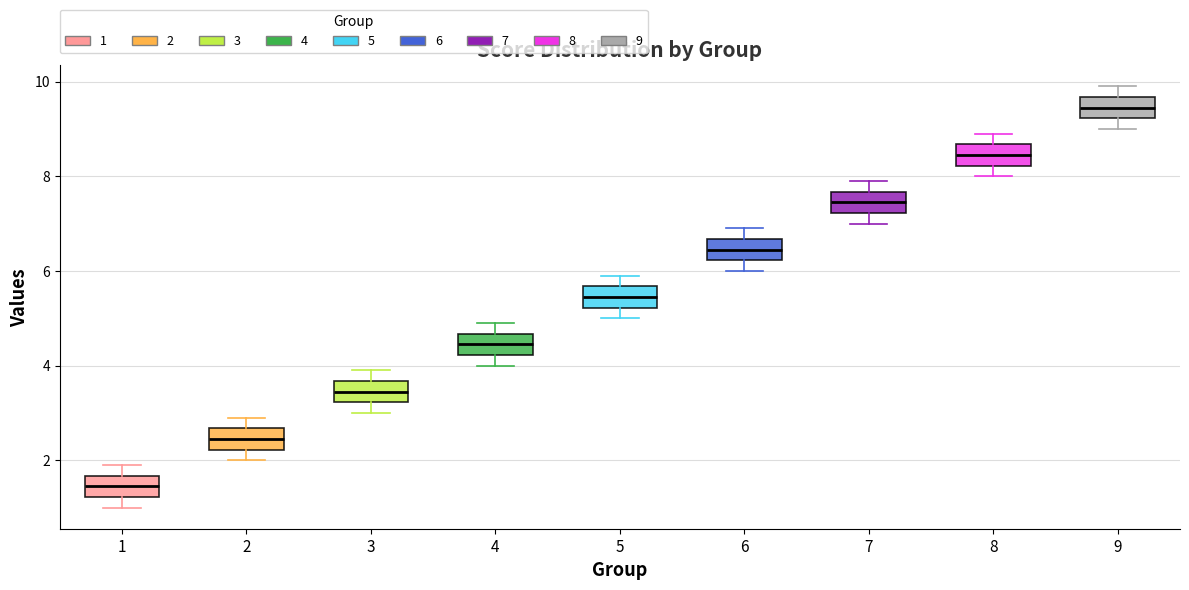

Reading left to right, transcribe this box plot: for each box, give where its median line is, the range the box spans, and where its two whiskers end, as read against the y-axis. The values are not printed on the chart, so give them approximately, as read against the axis.

1: median 1.4, box 1.2 to 1.6, whiskers 1.0 to 2.0
2: median 2.4, box 2.2 to 2.6, whiskers 2.0 to 3.0
3: median 3.4, box 3.2 to 3.6, whiskers 3.0 to 4.0
4: median 4.4, box 4.2 to 4.6, whiskers 4.0 to 5.0
5: median 5.4, box 5.2 to 5.6, whiskers 5.0 to 6.0
6: median 6.4, box 6.2 to 6.6, whiskers 6.0 to 7.0
7: median 7.4, box 7.2 to 7.6, whiskers 7.0 to 8.0
8: median 8.4, box 8.2 to 8.6, whiskers 8.0 to 9.0
9: median 9.4, box 9.2 to 9.6, whiskers 9.0 to 10.0